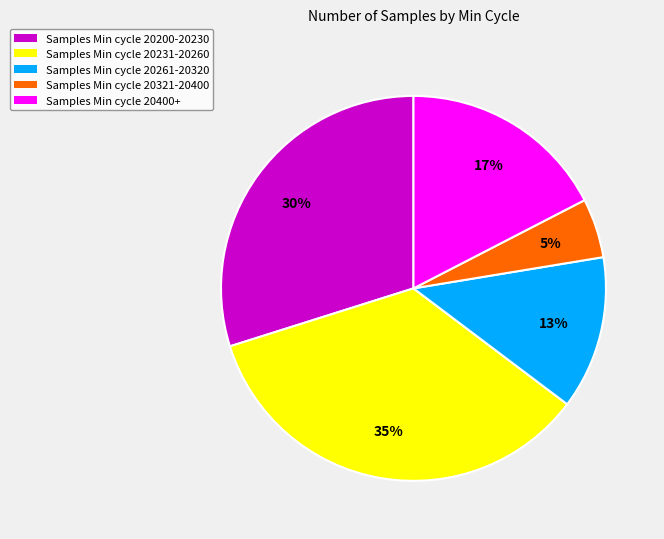

Approximately how many times larger is the value at Samples Min cycle 20400+ compared to Samples Min cycle 20200-20230?

0.6